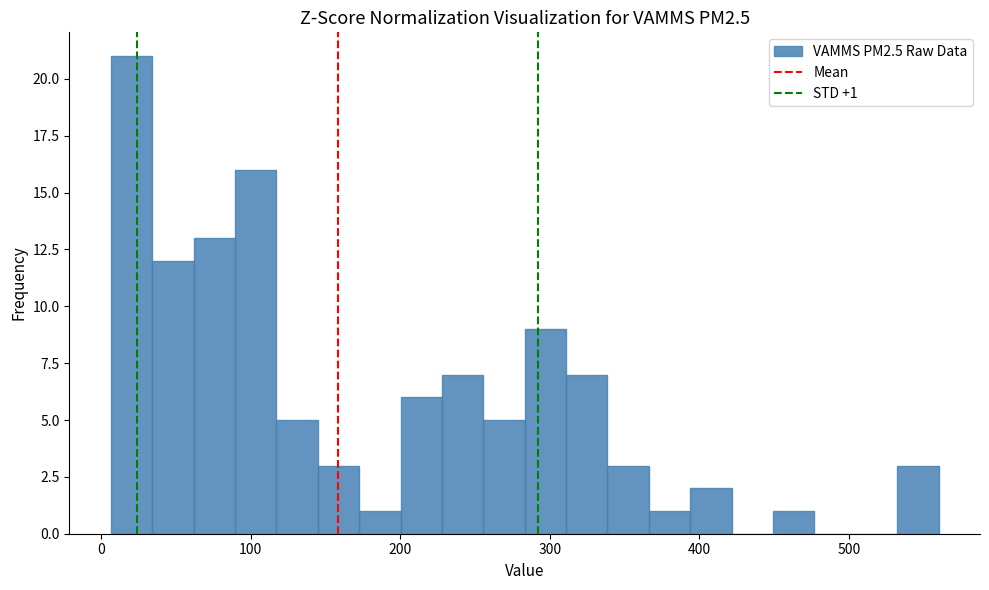

Read against the x-axis, roughly where is the centre of the tallest bar?

20